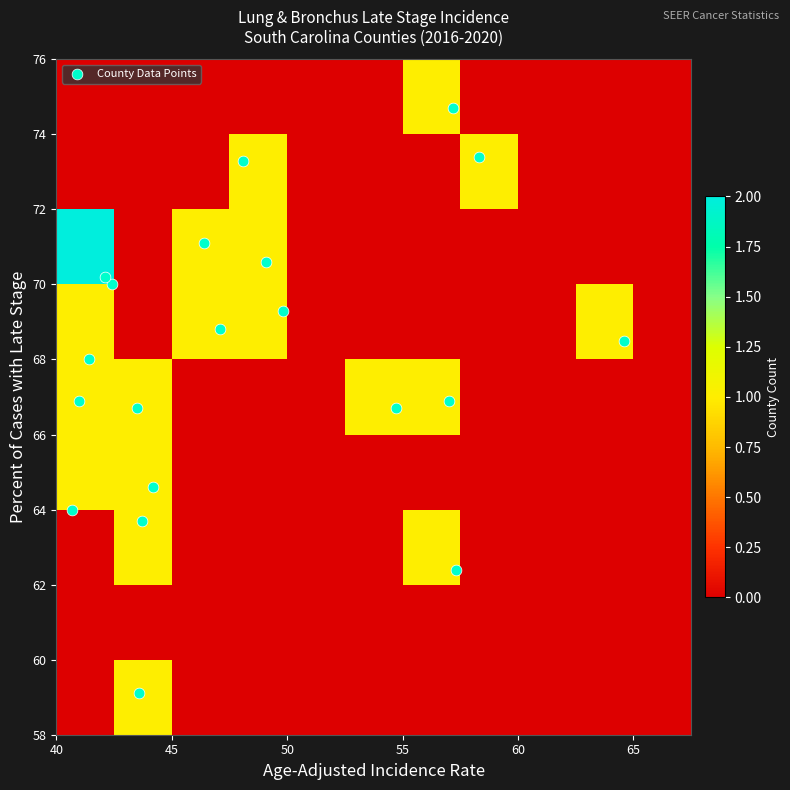

What is the range of X values (max minus min)?

23.9